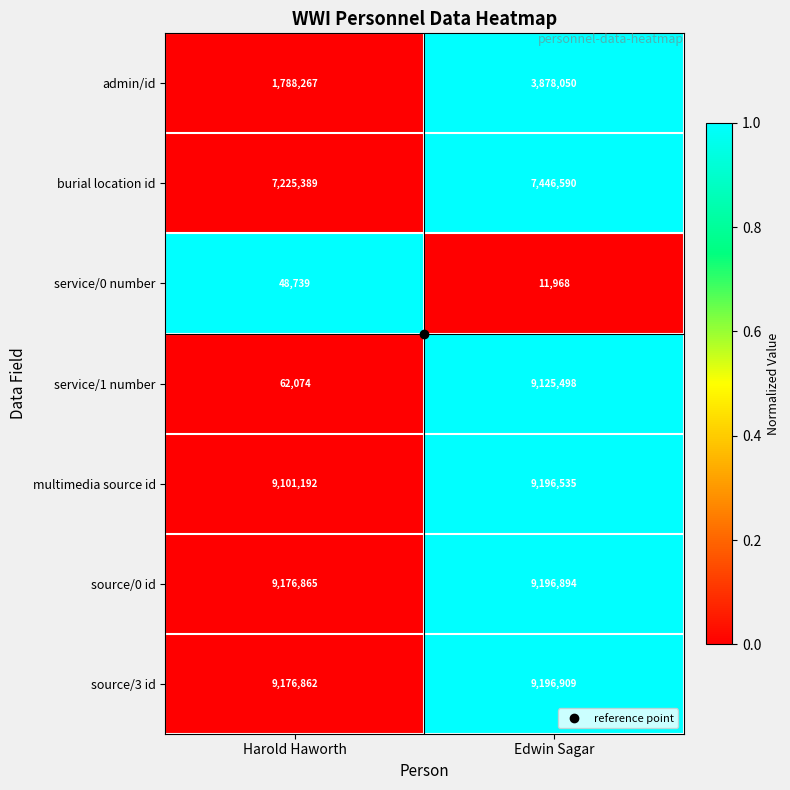

The value of multimedia source id at Edwin Sagar is 9196535. True or false?

True